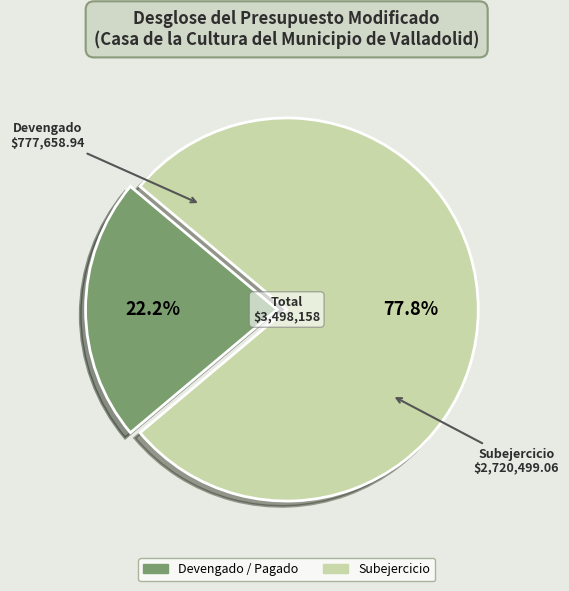

Does any single category account for the majority?

Yes